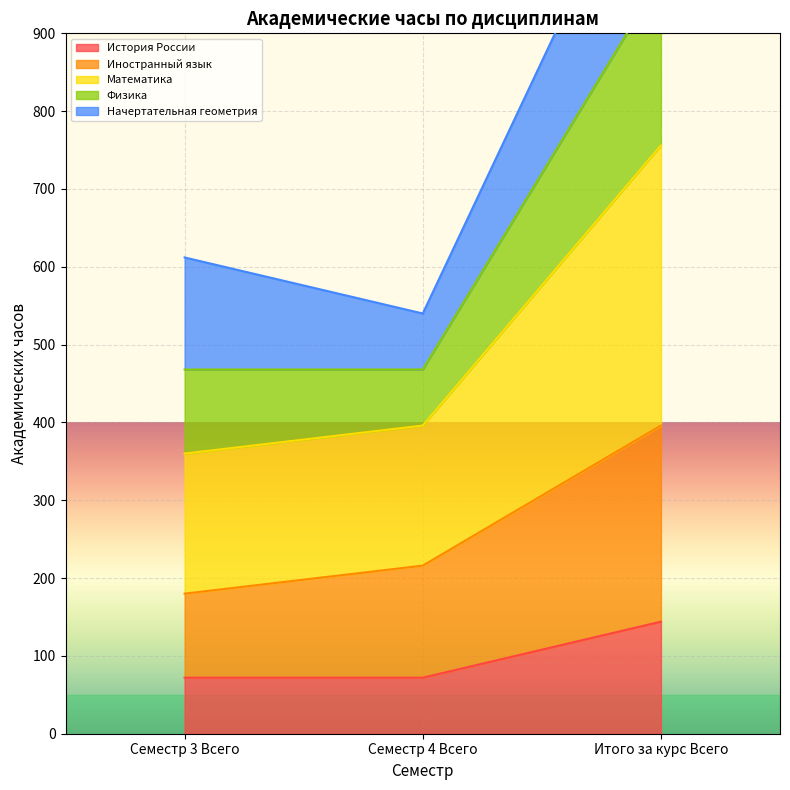

The История России series shows 144 at Итого за курс Всего. True or false?

True